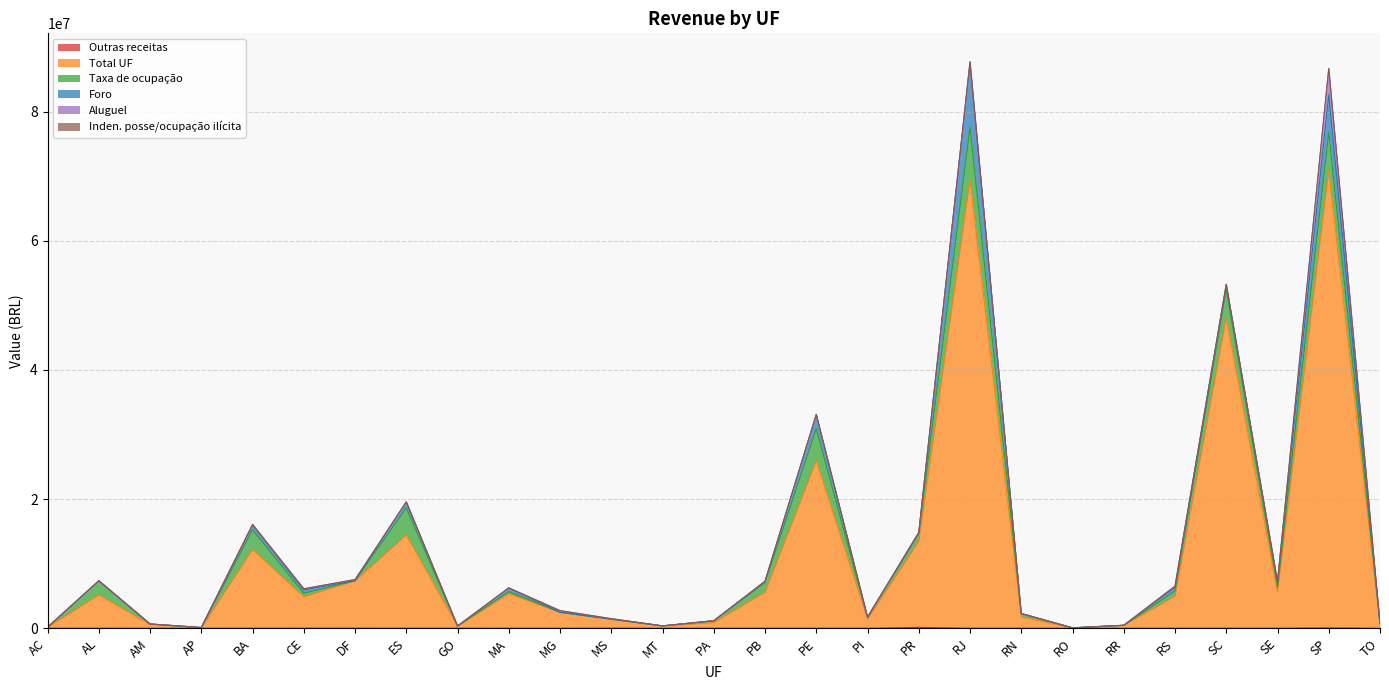

What is the label of the 10th point from the left?

MA